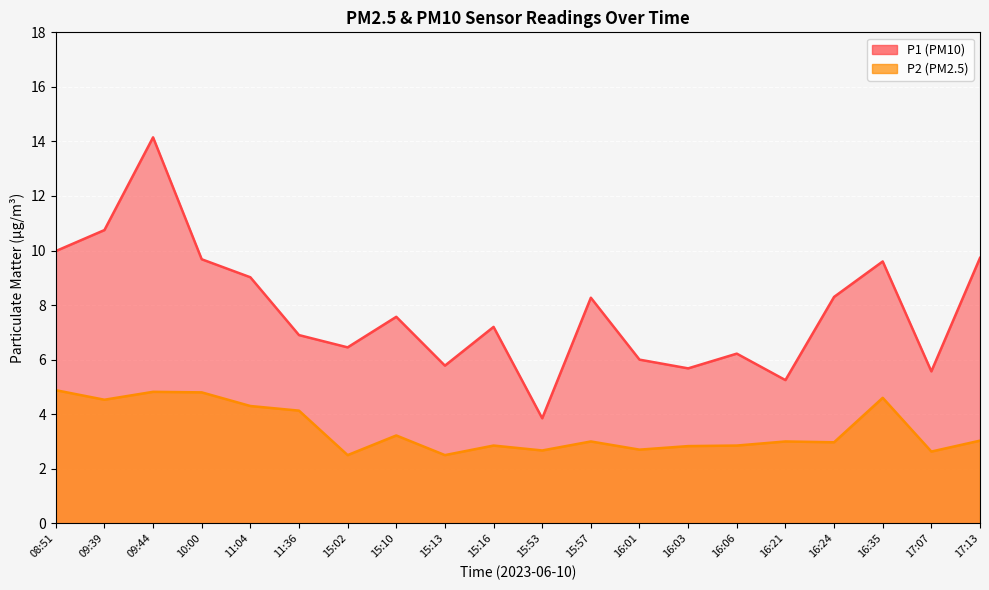

What is the approximate value of P1 at 11:36?

6.9